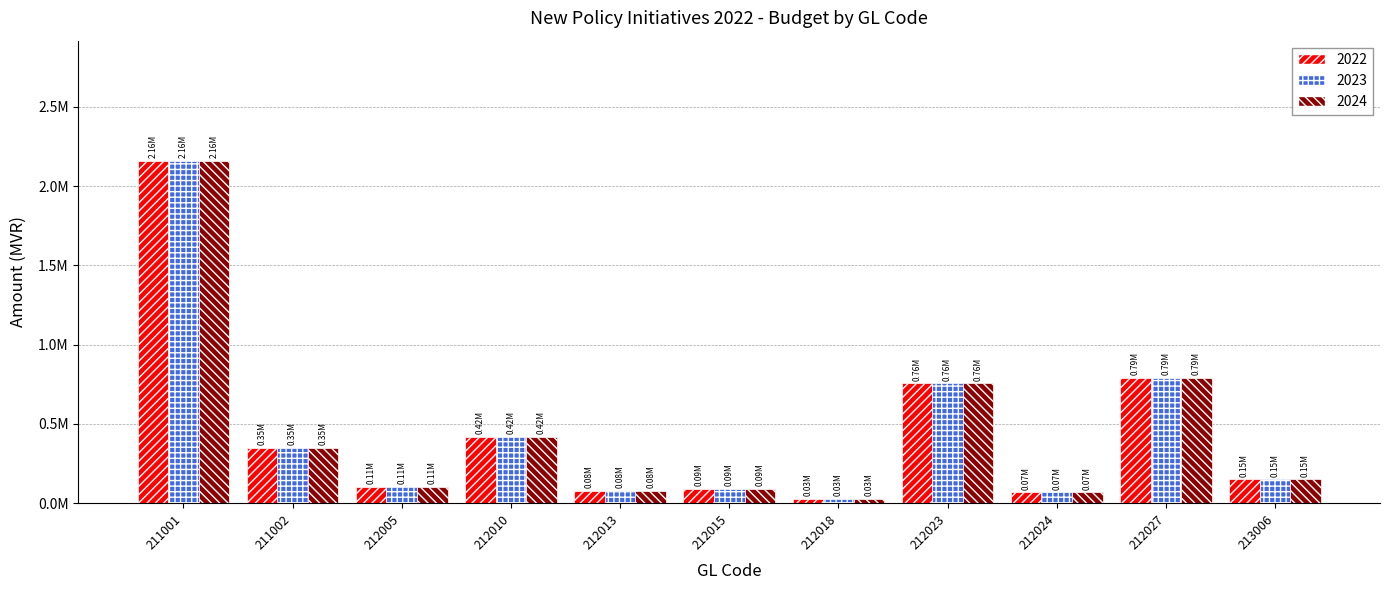

True or false: 2024 has a value of 562250 at 211002.

False